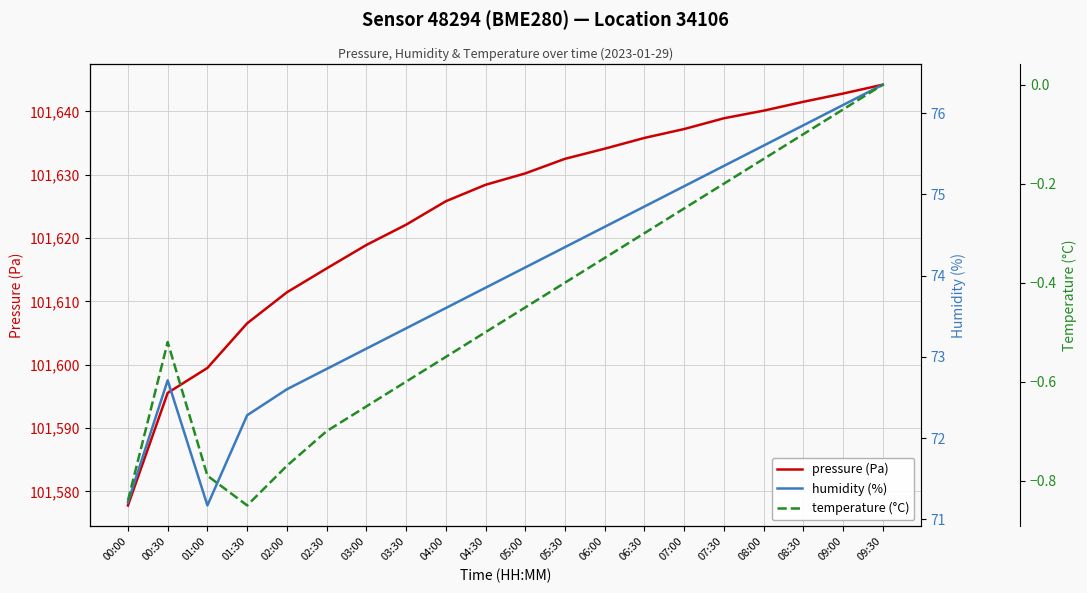

The pressure (Pa) series shows 31198.9 at 06:30. True or false?

False